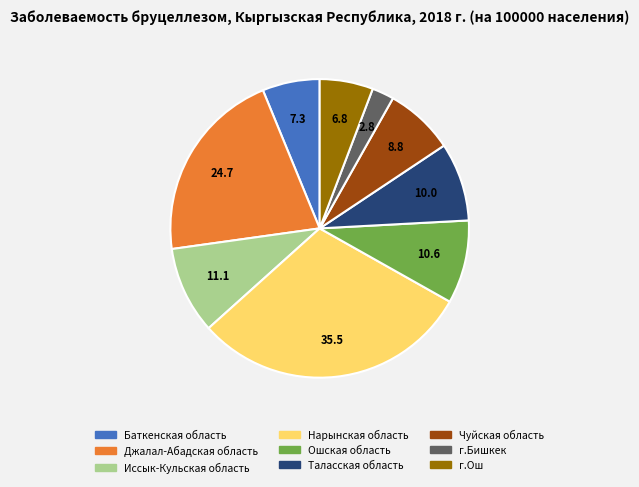

Is the sum of г.Ош and г.Бишкек greater than half?

No